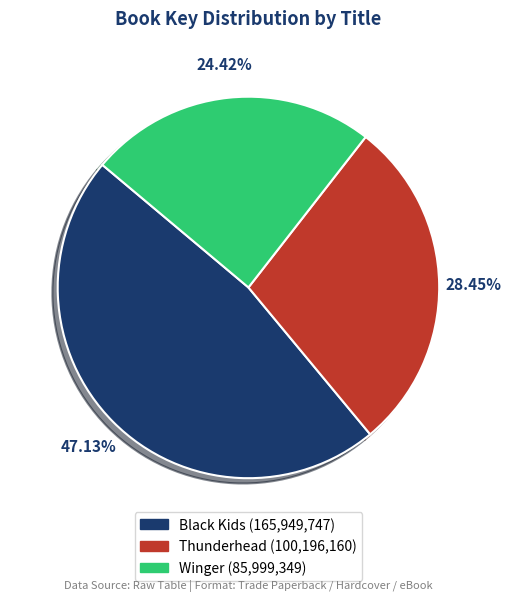

To the nearest percent, what is the difference between the Black Kids and Winger slice percentages?

23%